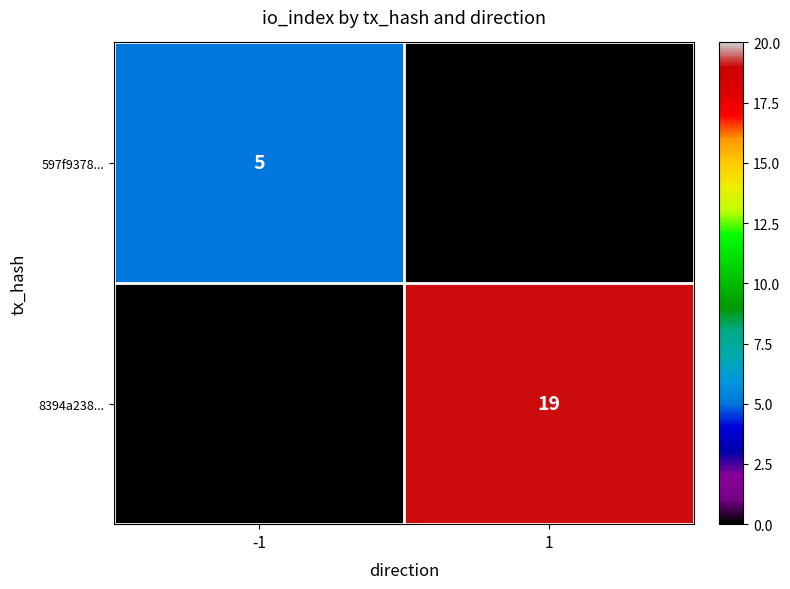

Is it true that 8394a238... equals 19 at 1?

True